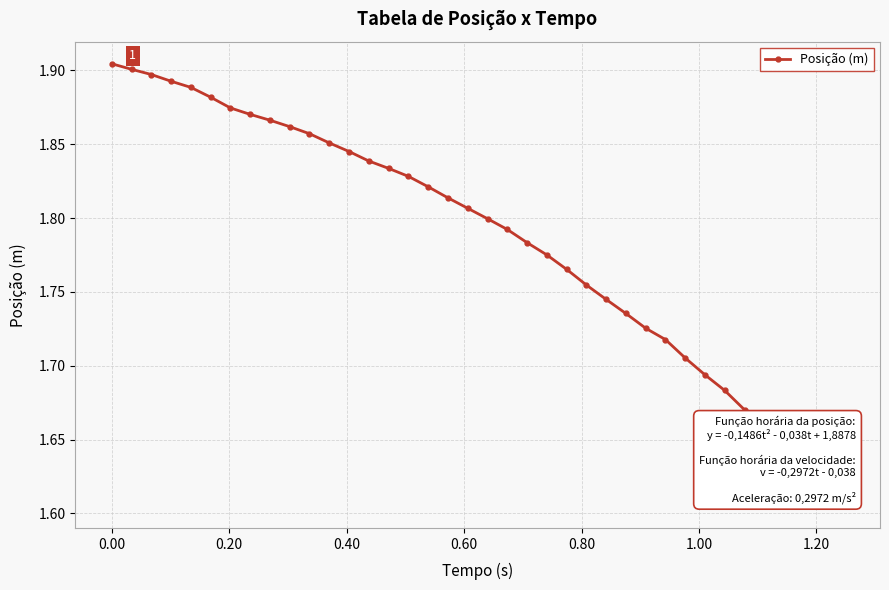

Count the values in the range 1 to 2.

38